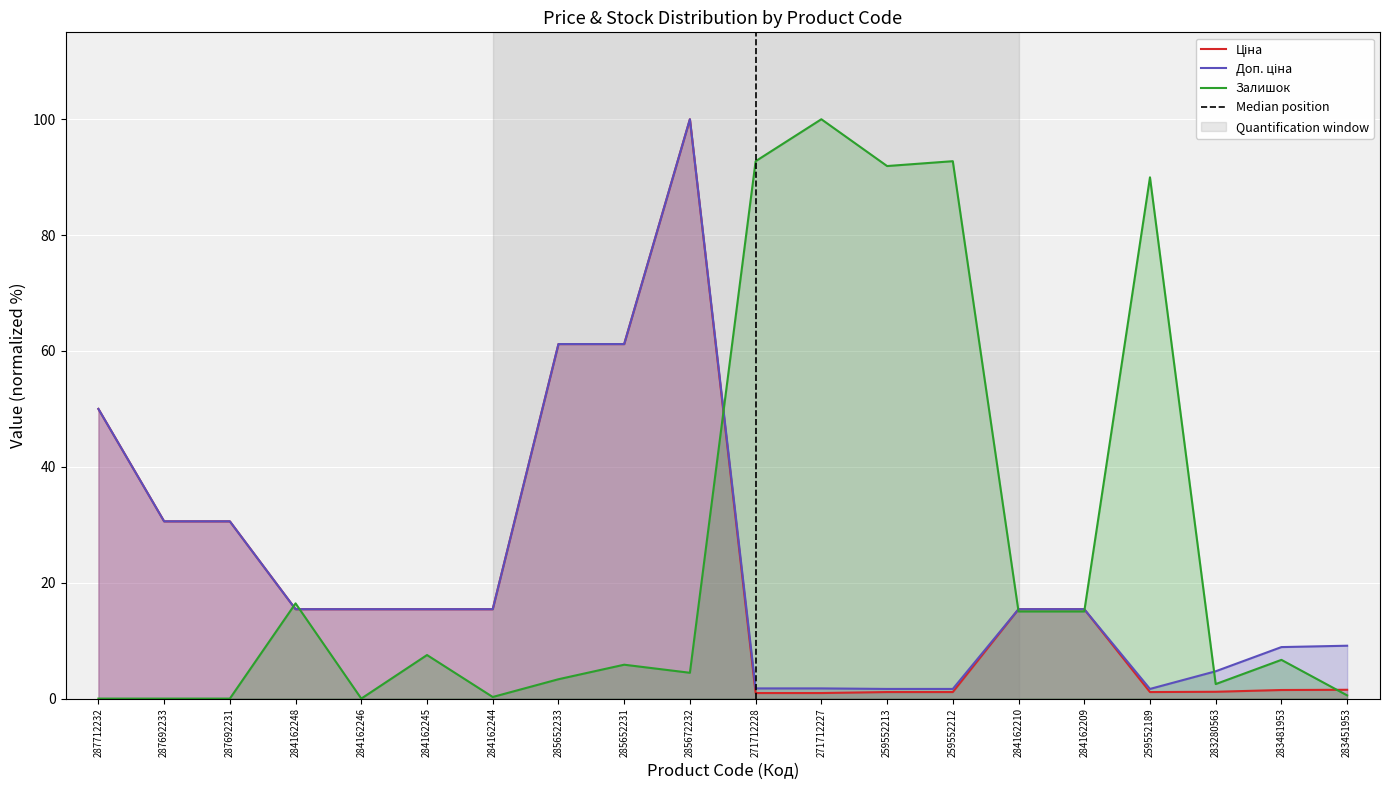

True or false: Залишок has more than 1 interior local peaks.

True